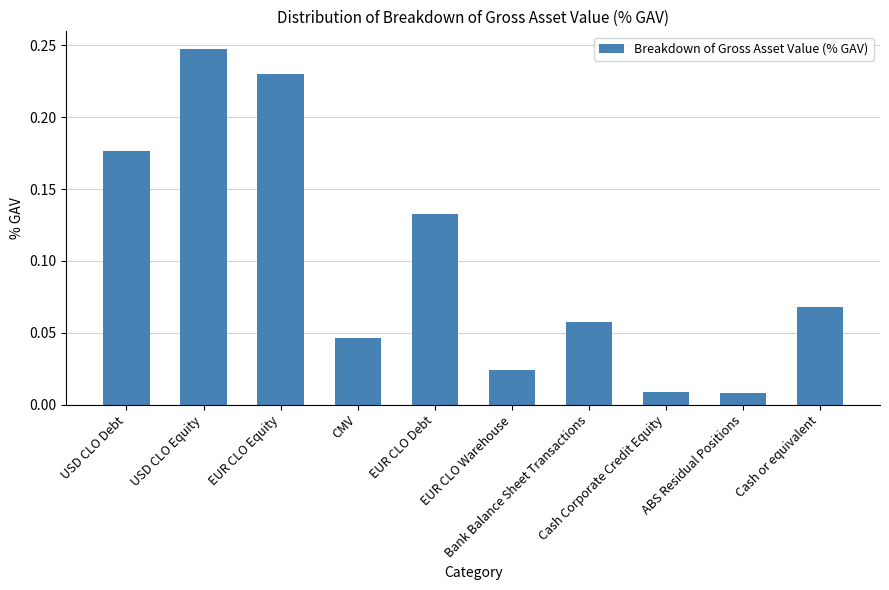

What is the label of the 9th bar from the left?

ABS Residual Positions